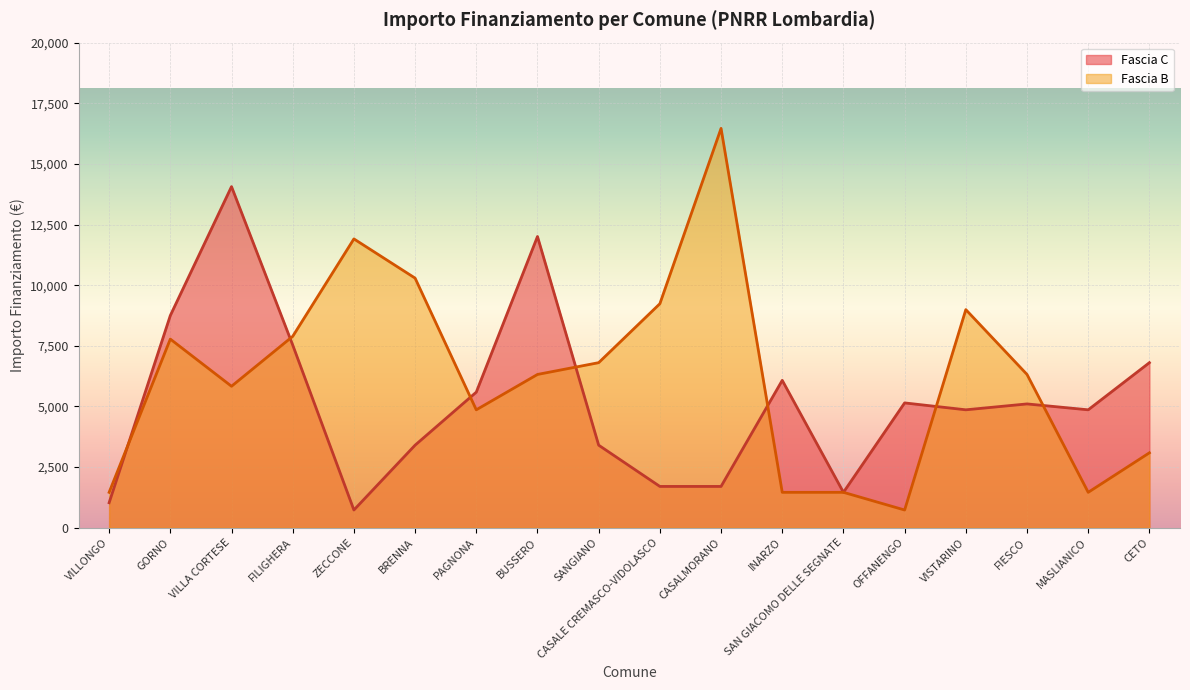

What is the difference between the maximum and minimum values in the Fascia B series?

15735